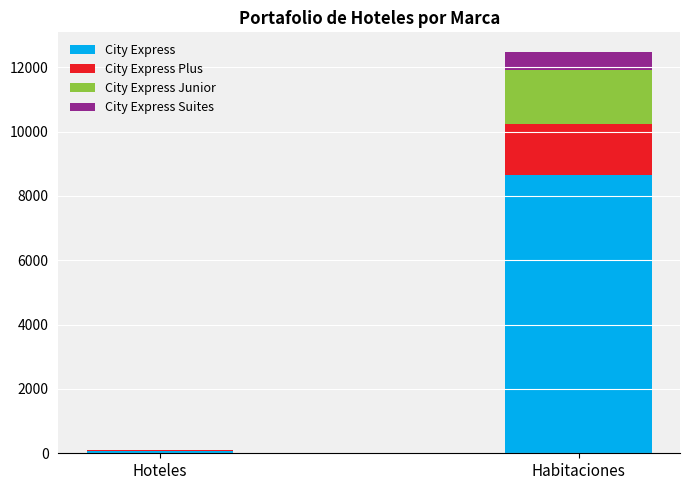

What is the maximum value for City Express?

8636